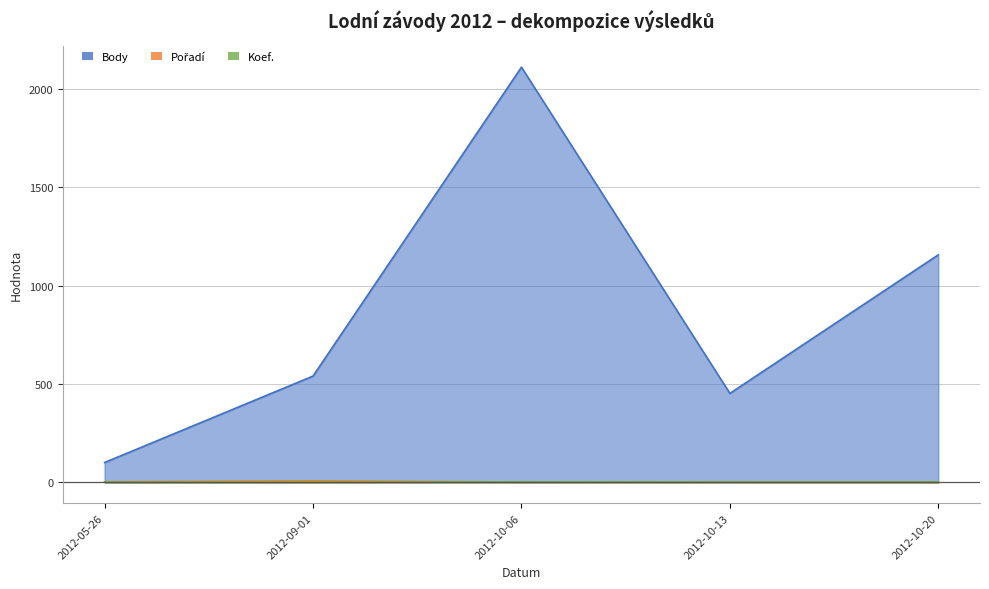

What is the sum of all Pořadí values?

18